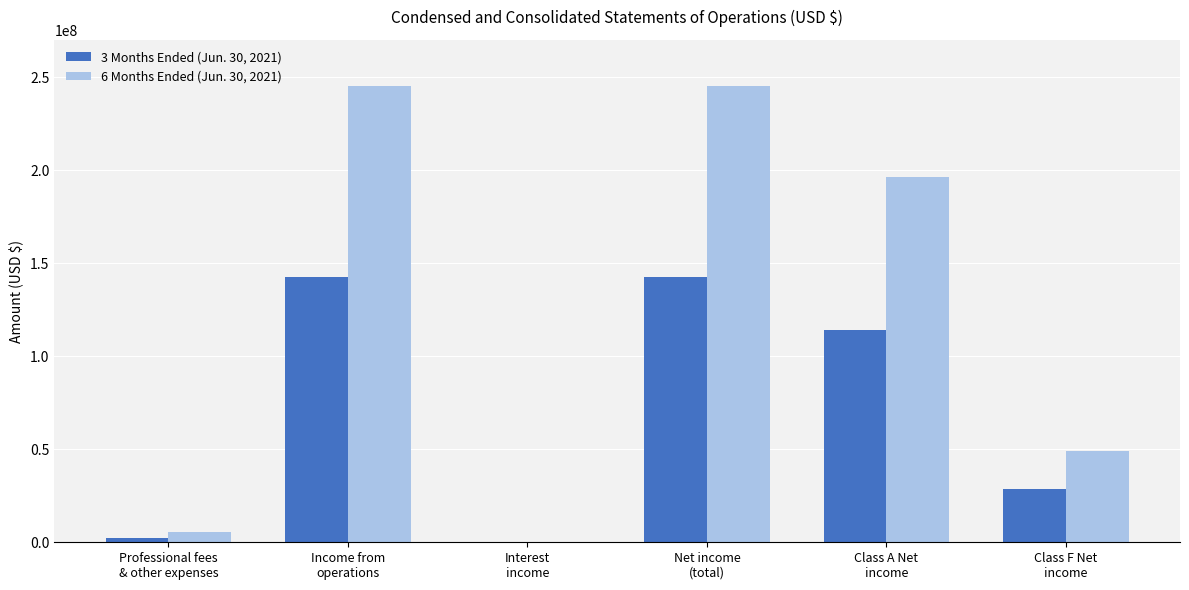

What is the sum of the 6 Months Ended (Jun. 30, 2021) values at Interest
income and Class A Net
income?

196228306